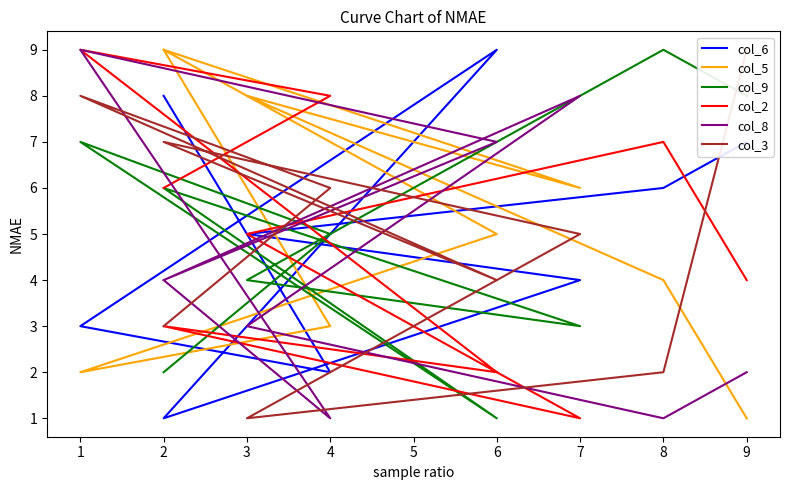

How many lines are shown in the chart?

6